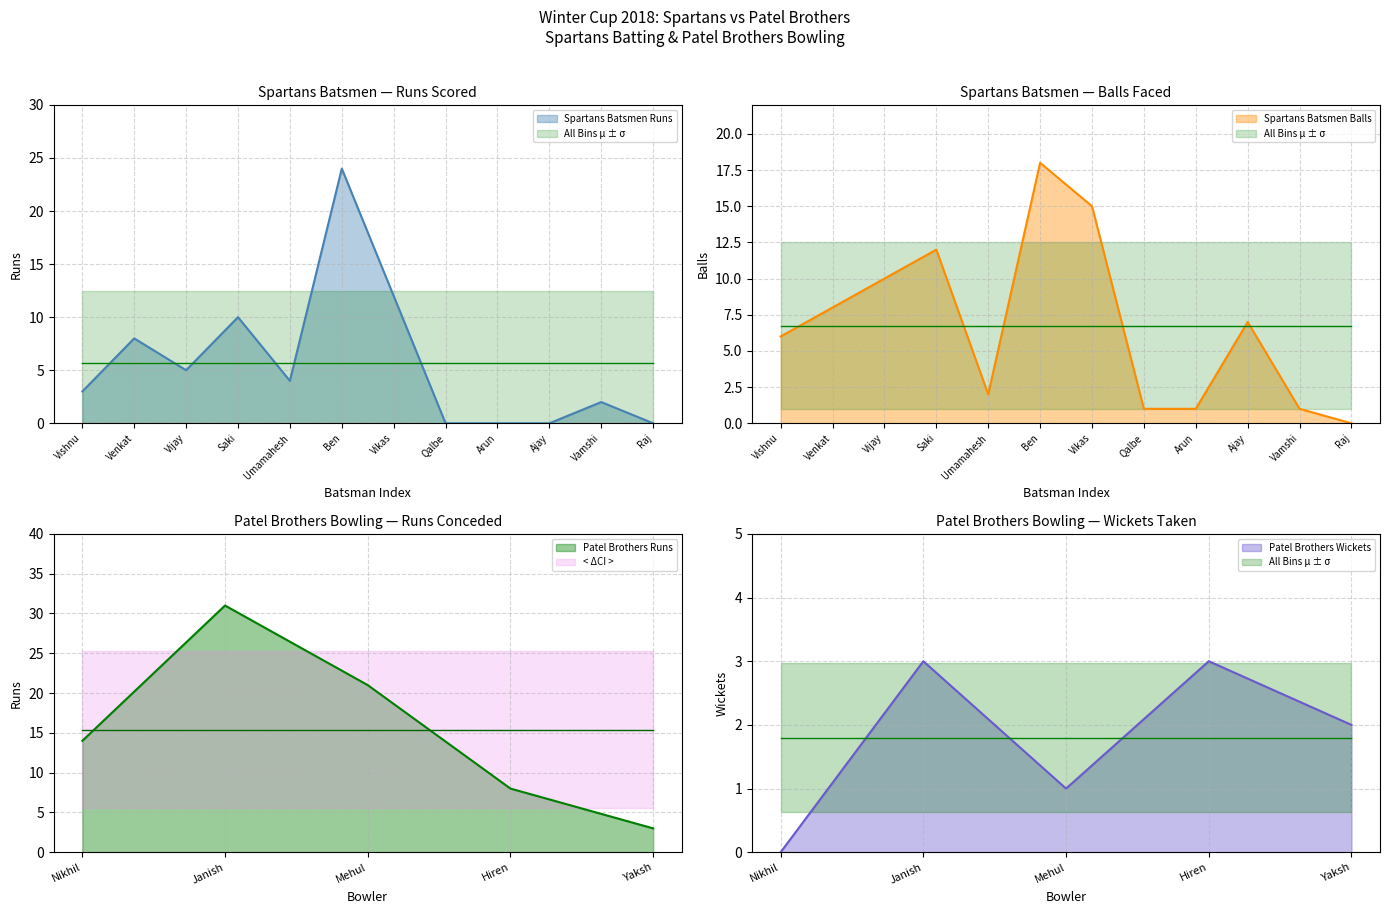

True or false: Spartans Batsmen Balls has a value of 8 at Raj.

False